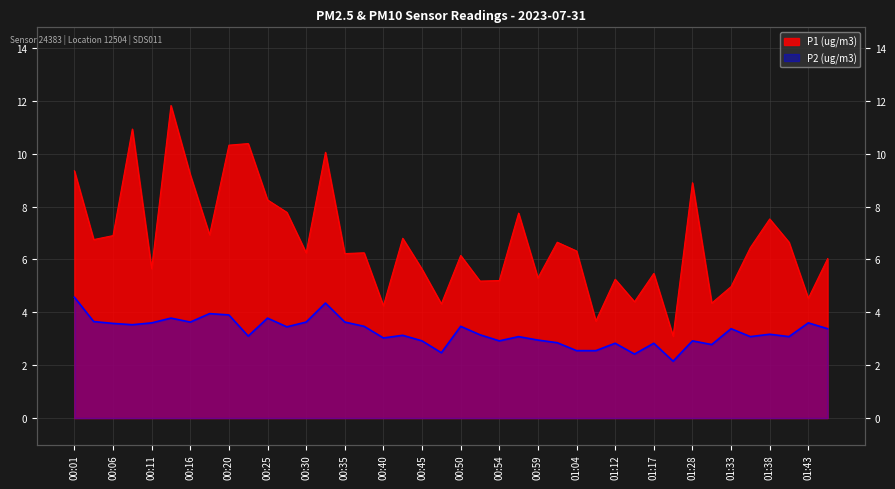

The P2 series shows 1.2 at 01:31. True or false?

False